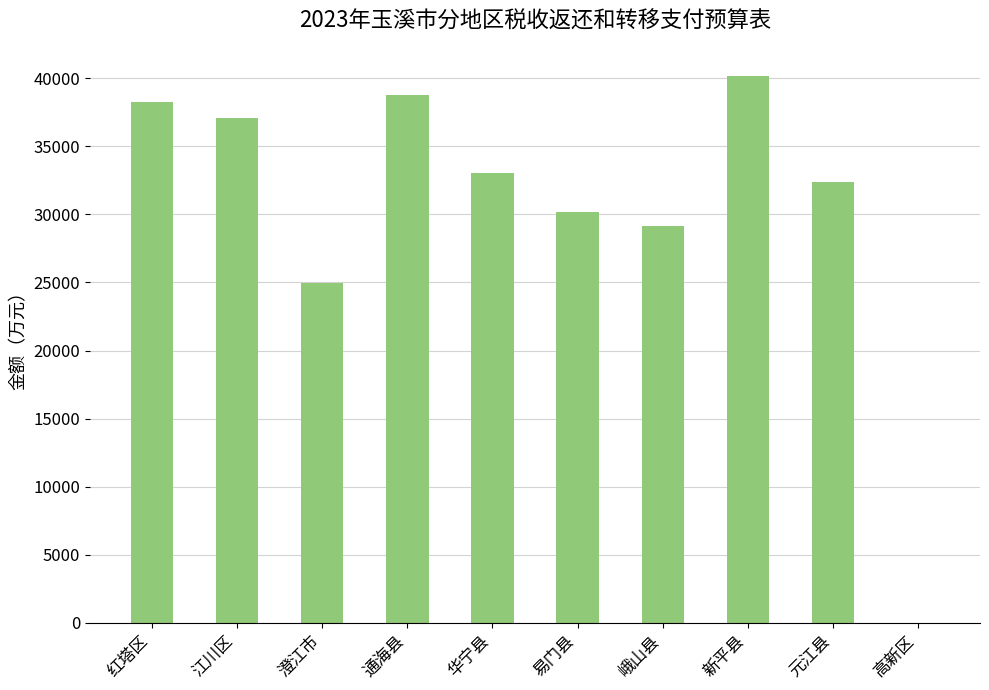

Is it true that the value at 通海县 is 38784?

True